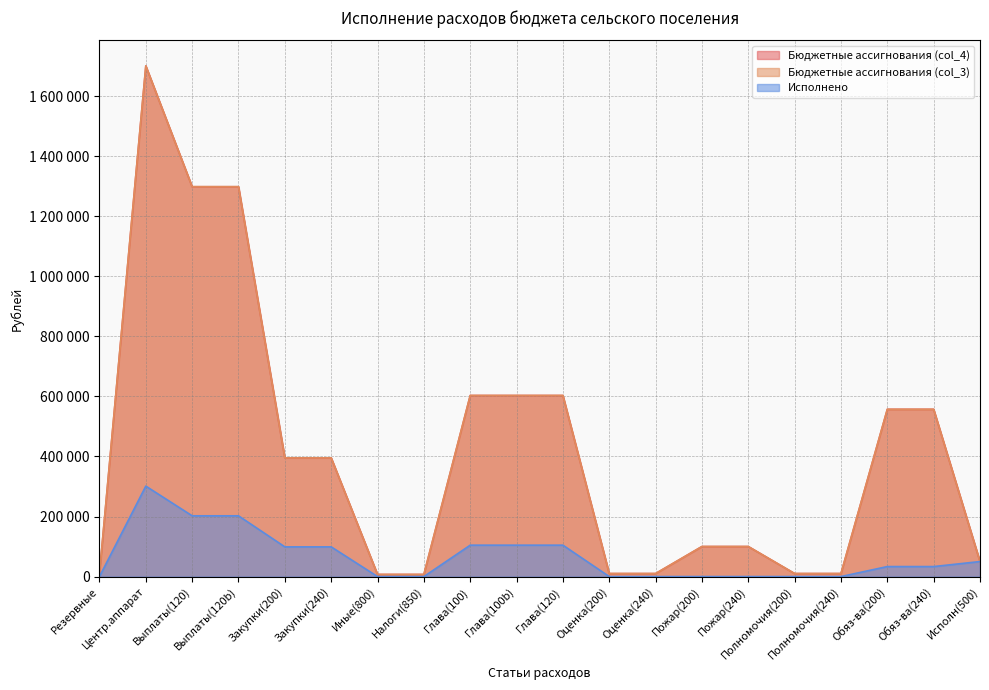

Reading right to left, extract all data points from this chart.

Бюджетные ассигнования (col_4): 50000.0	557000.0	557000.0	10000.0	10000.0	100000.0	100000.0	10000.0	10000.0	603040.0	603040.0	603040.0	7000.0	7000.0	395264.0	395264.0	1298430.0	1298430.0	1700694.0	10000.0
Бюджетные ассигнования (col_3): 50000.0	557000.0	557000.0	10000.0	10000.0	100000.0	100000.0	10000.0	10000.0	603040.0	603040.0	603040.0	7000.0	7000.0	395264.0	395264.0	1298430.0	1298430.0	1700694.0	10000.0
Исполнено: 50000.0	33286.8	33286.8	0.0	0.0	0.0	0.0	0.0	0.0	104548.0	104548.0	104548.0	0.7	0.7	98900.9	98900.9	202310.6	202310.6	301212.2	0.0